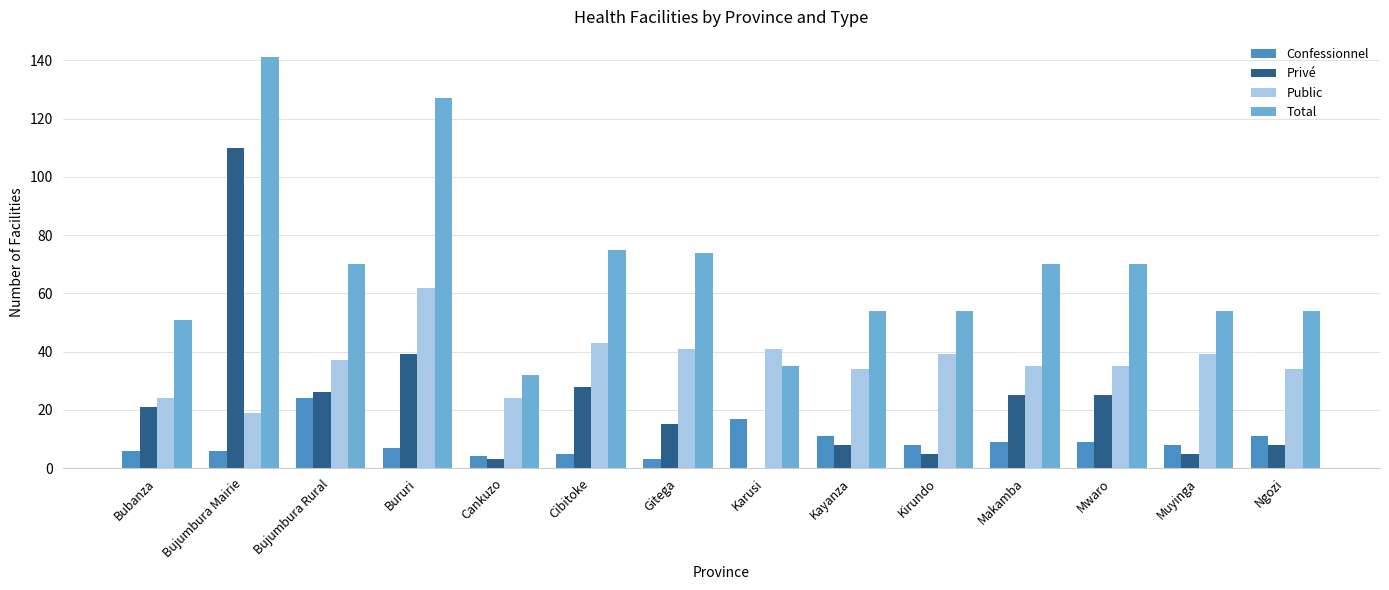

What is the total value across all series at Kayanza?

107